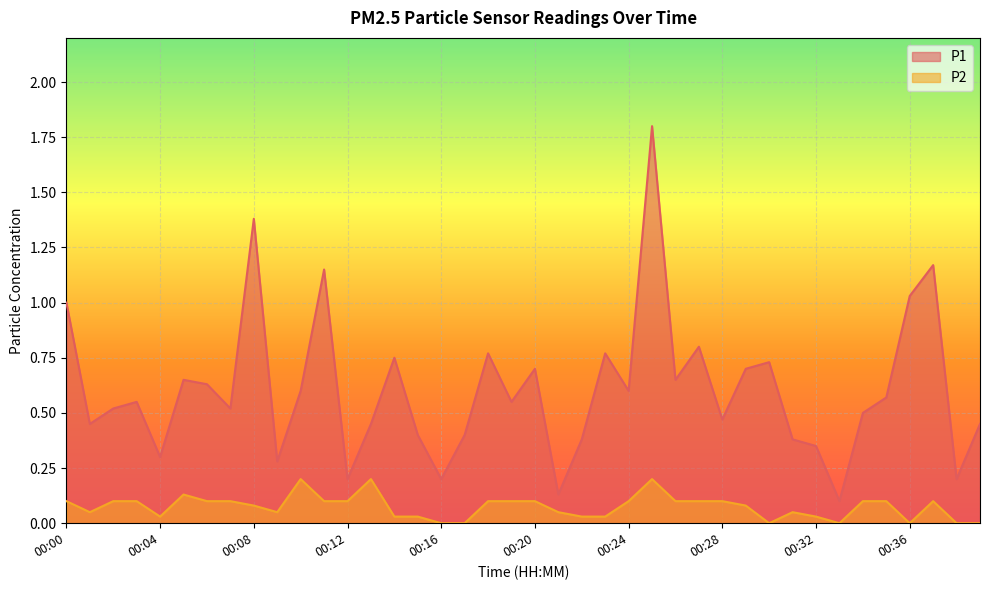

Which series has the largest total across all categories?

P1